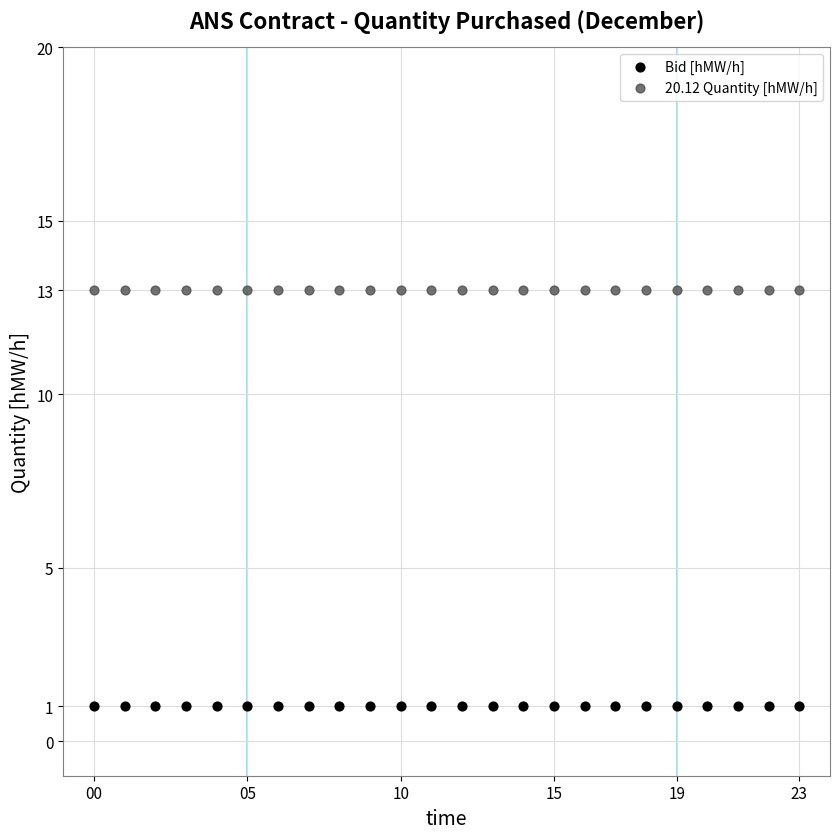

Which series contains the highest Y value?

20.12 Quantity [hMW/h]